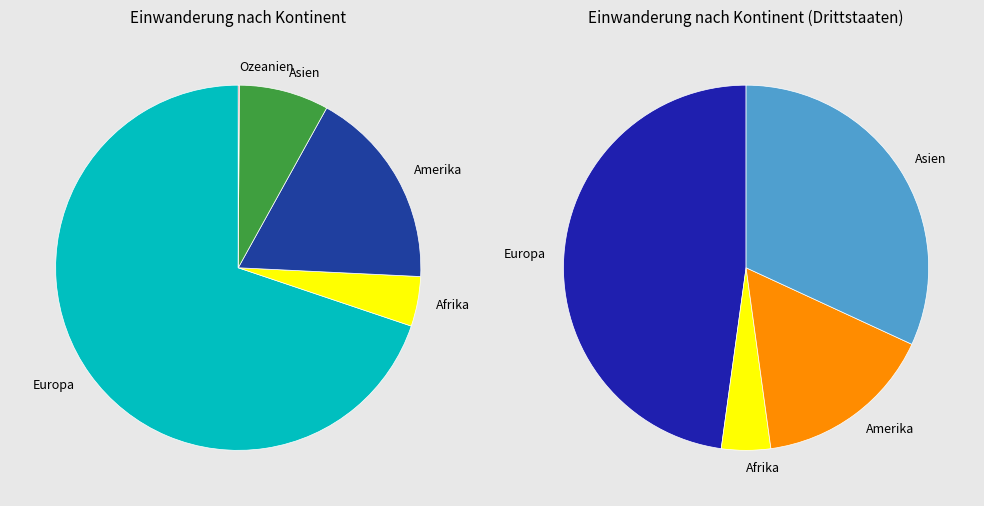

Count the number of slices in the pie.

5